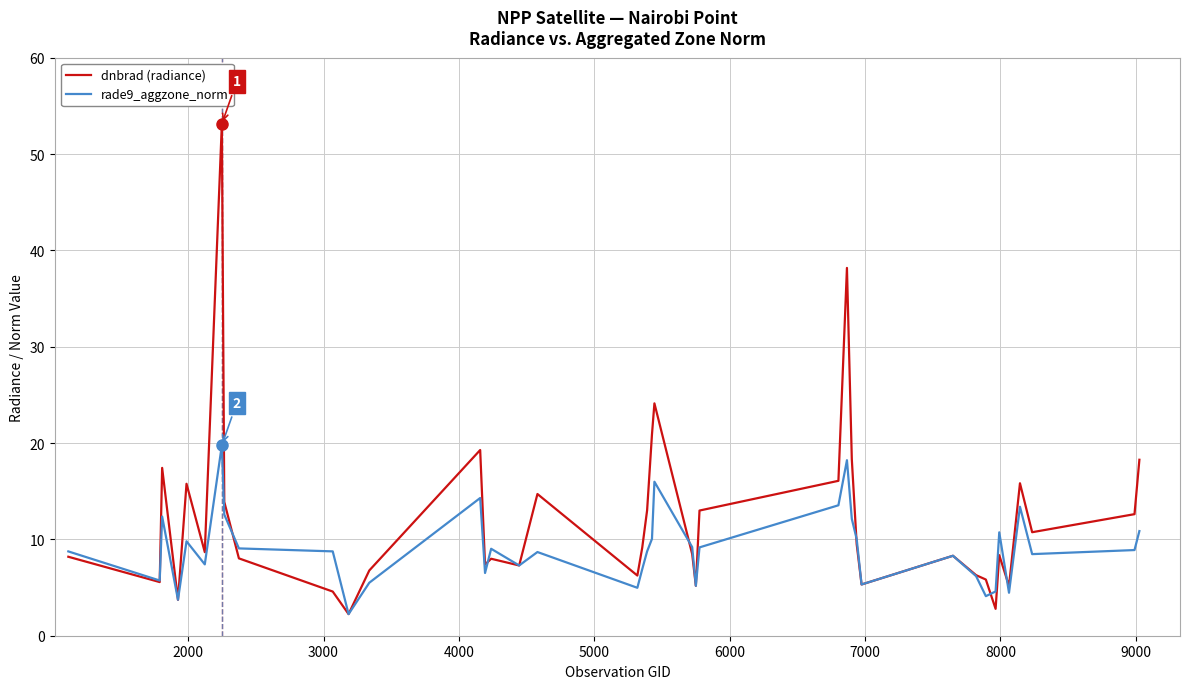

Which series has the widest spread of values?

dnbrad (radiance)